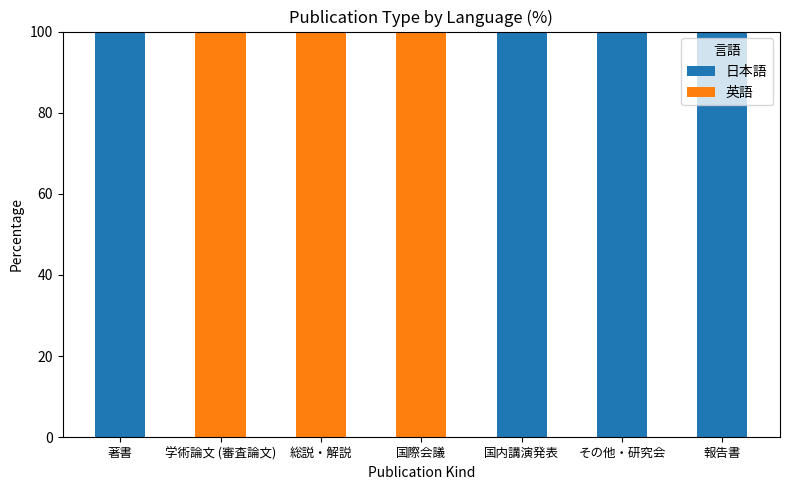

Reading right to left, what are the values for 日本語?

報告書=100	その他・研究会=100	国内講演発表=100	国際会議=0	総説・解説=0	学術論文 (審査論文)=0	著書=100